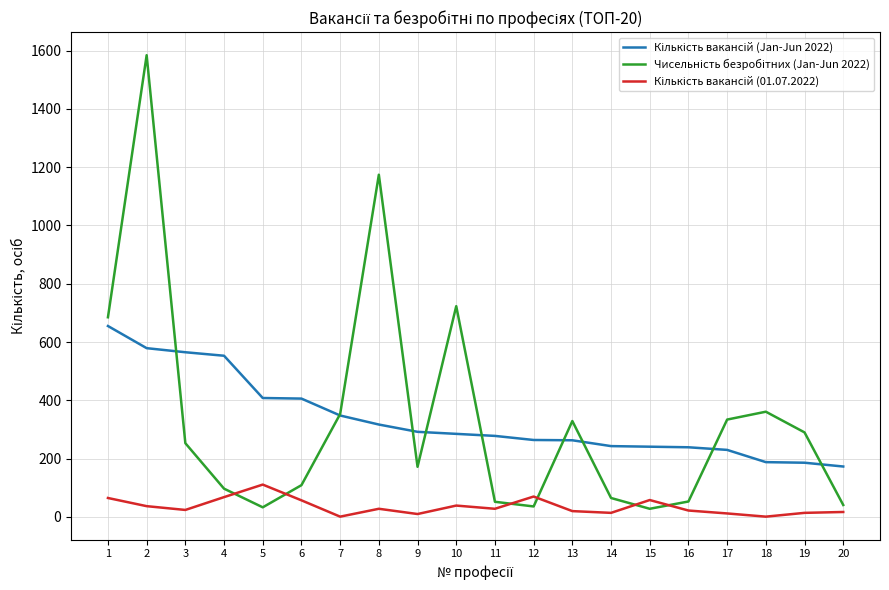

At which category is the sum across all series the highest?

2